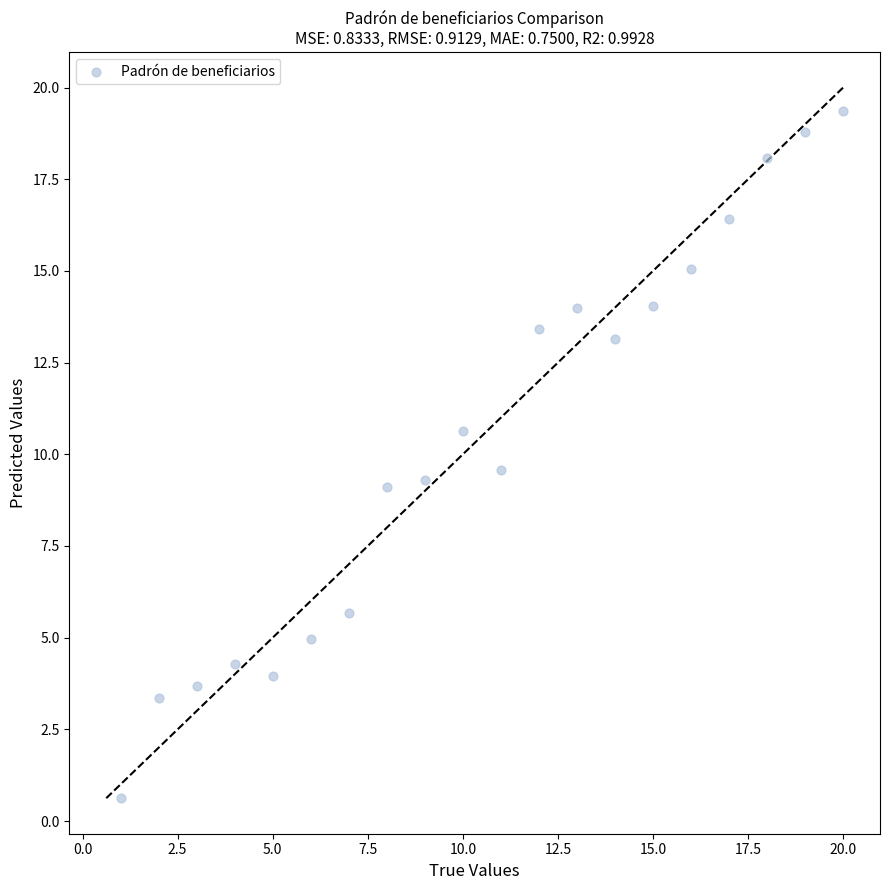

What is the range of Y values (max minus min)?

18.8